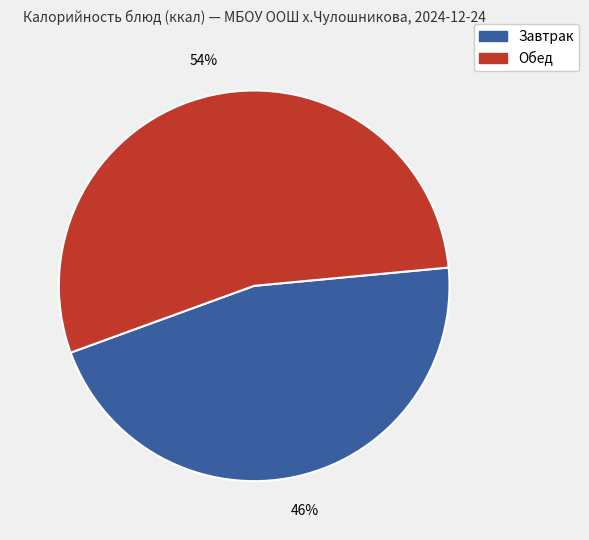

To the nearest percent, what is the difference between the largest and smallest slice percentages?

8%